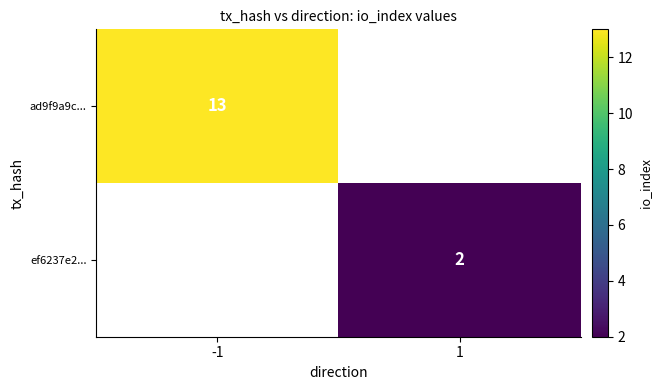

The value of ef6237e2... at 1 is 3. True or false?

False